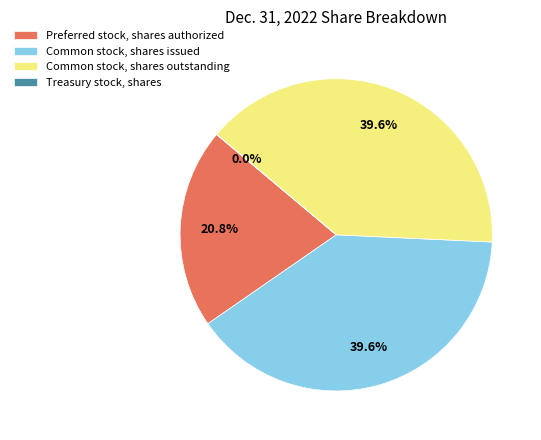

Is Common stock, shares issued the majority of the pie?

No